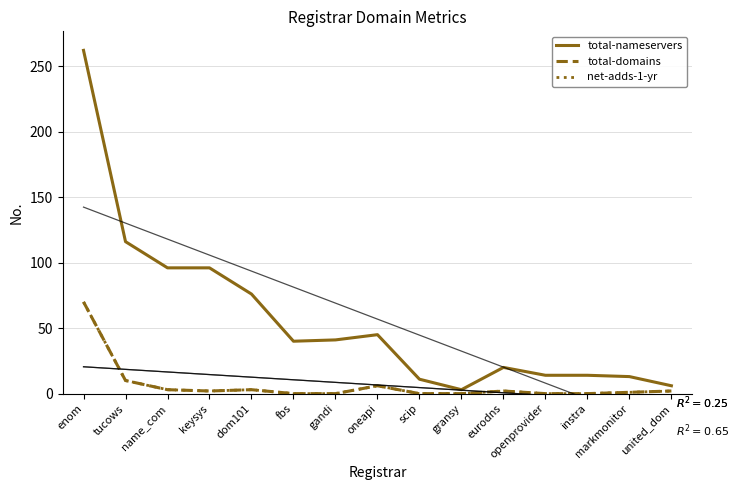

True or false: net-adds-1-yr has a value of 3 at united_dom.

False